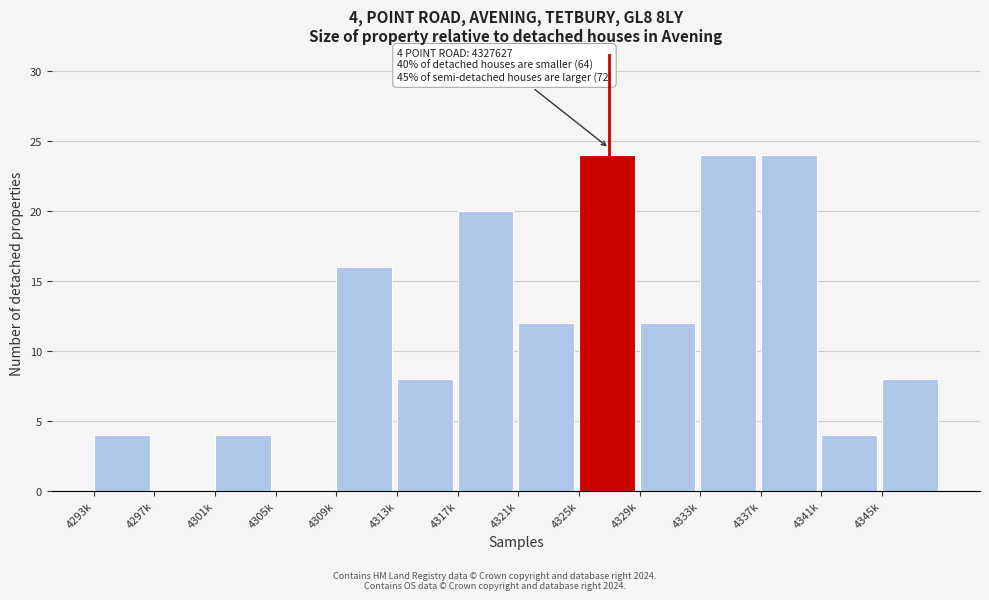

Reading left to right, what are all the values shown in this chart?

4293k=4	4297k=0	4301k=4	4305k=0	4309k=16	4313k=8	4317k=20	4321k=12	4325k=24	4329k=12	4333k=24	4337k=24	4341k=4	4345k=8